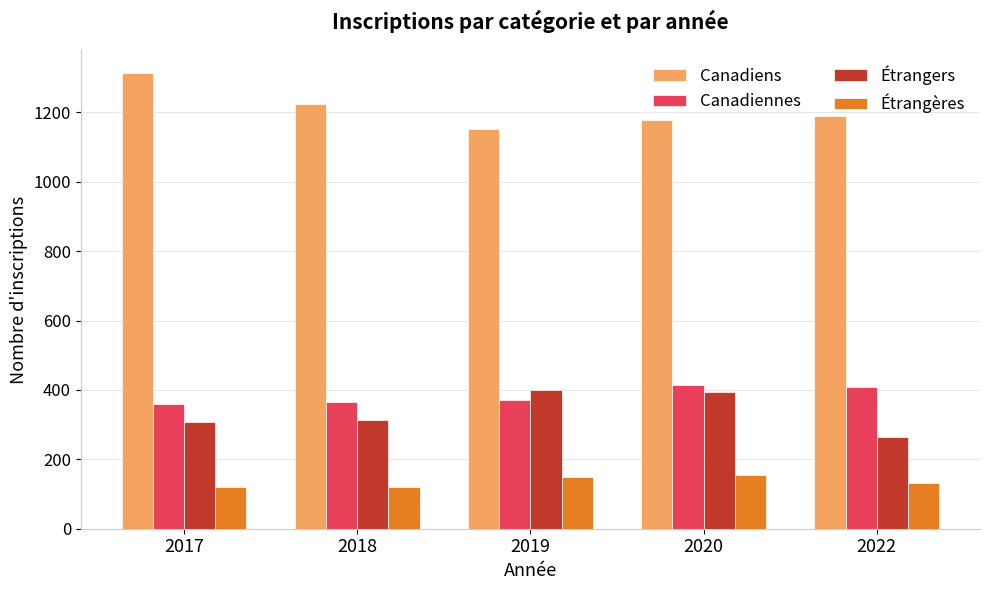

Is it true that Étrangères equals 149.7 at 2019?

True